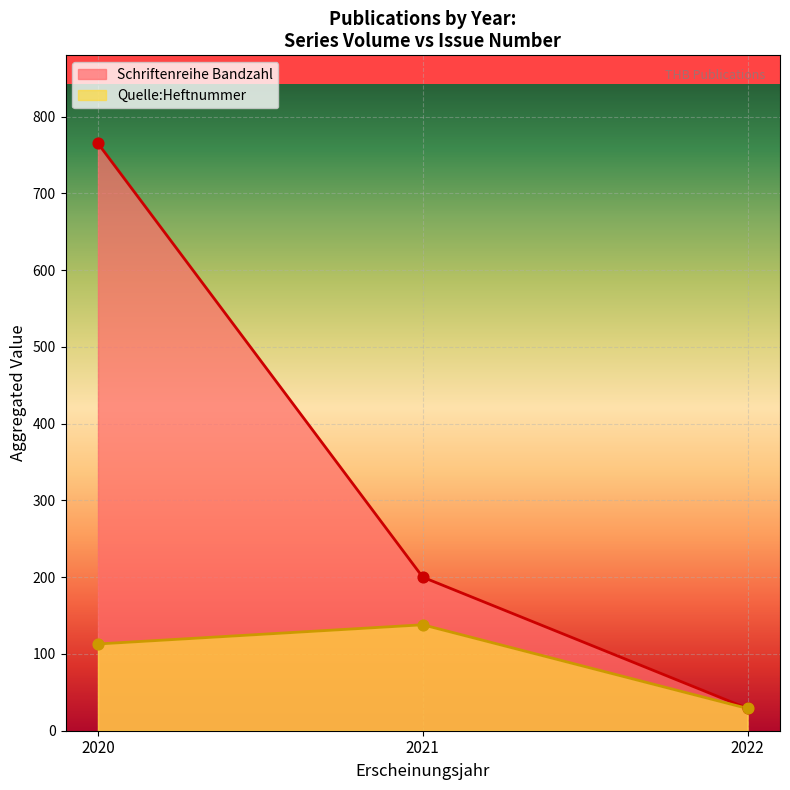

What are all the series names shown in the legend?

Schriftenreihe Bandzahl, Quelle:Heftnummer